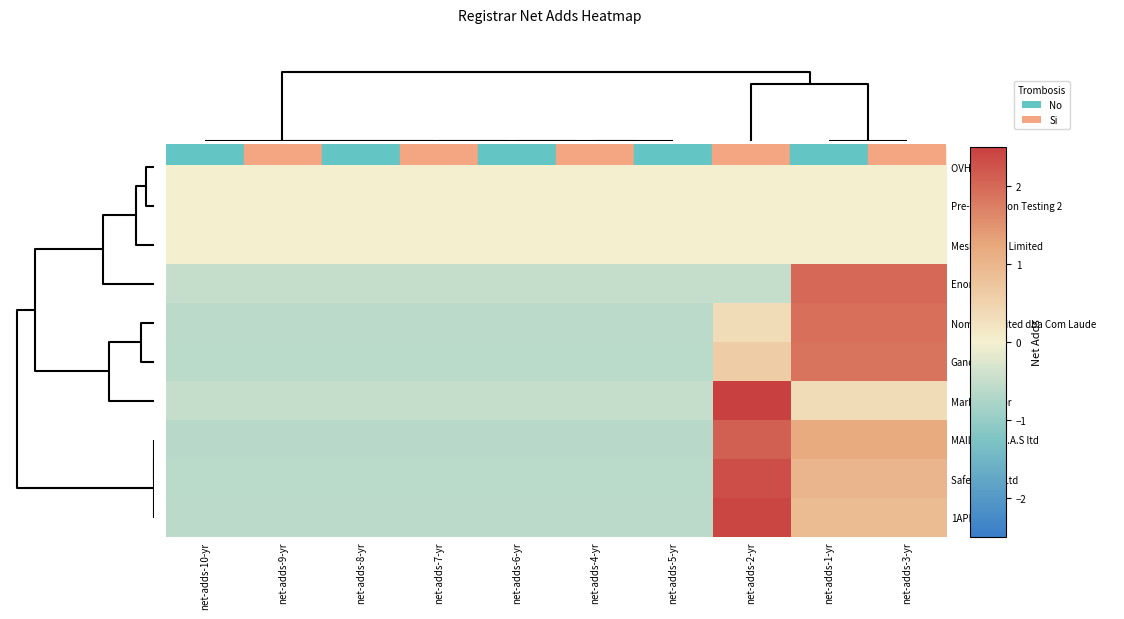

List the series in order of their peak value, lowest first.

OVH SAS, Pre-Delegation Testing 2, Mesh Digital Limited, Gandi, Nom-IQ Limited dba Com Laude, Enom, MAILCLUB-S.A.S ltd, Safenames Ltd, 1API, Mark Monitor